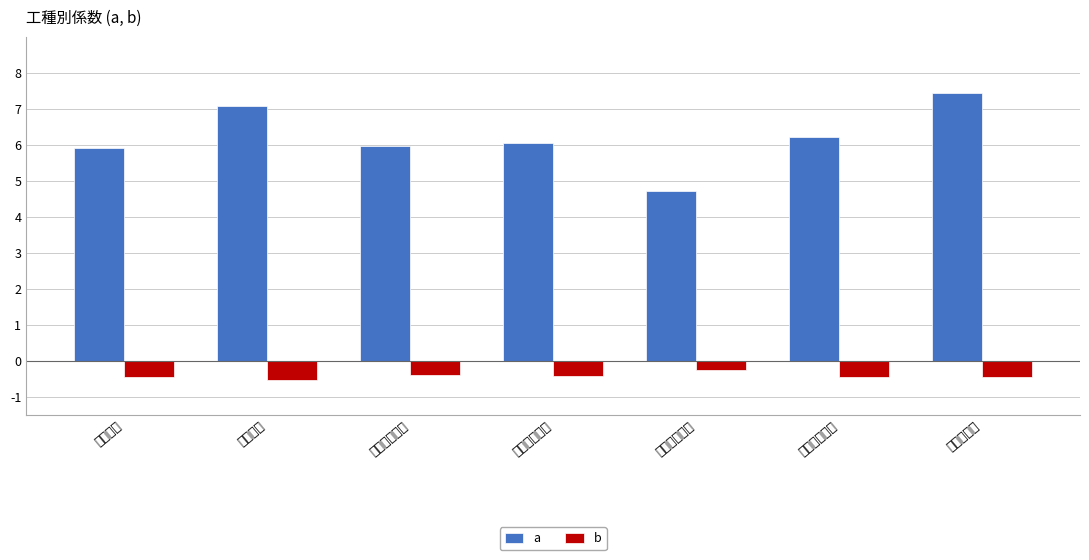

What are all the series names shown in the legend?

a, b